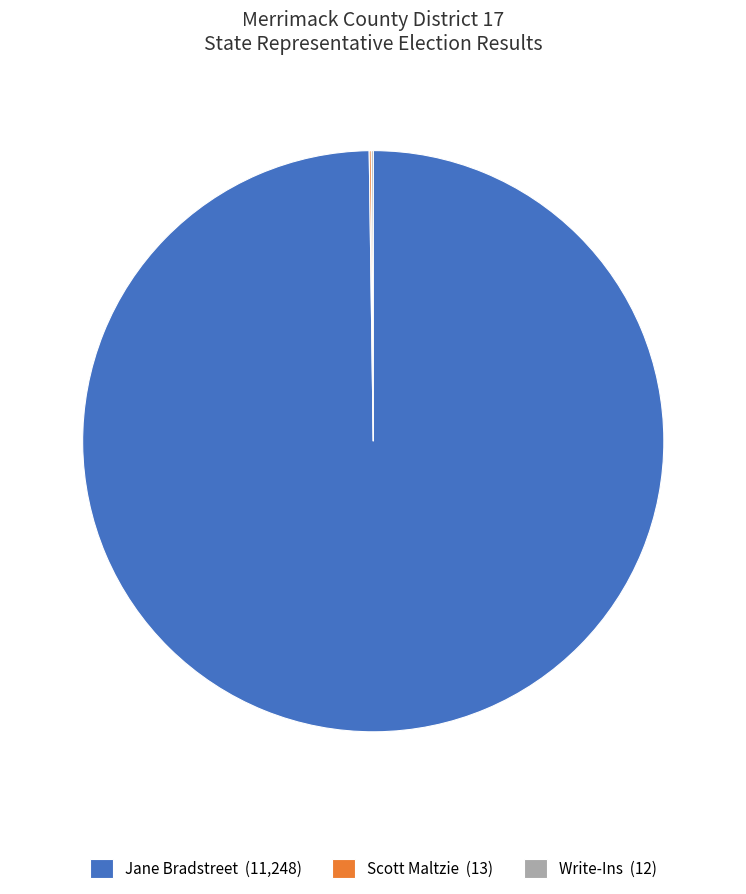

True or false: Jane Bradstreet (11,248) accounts for 100% of the total.

True